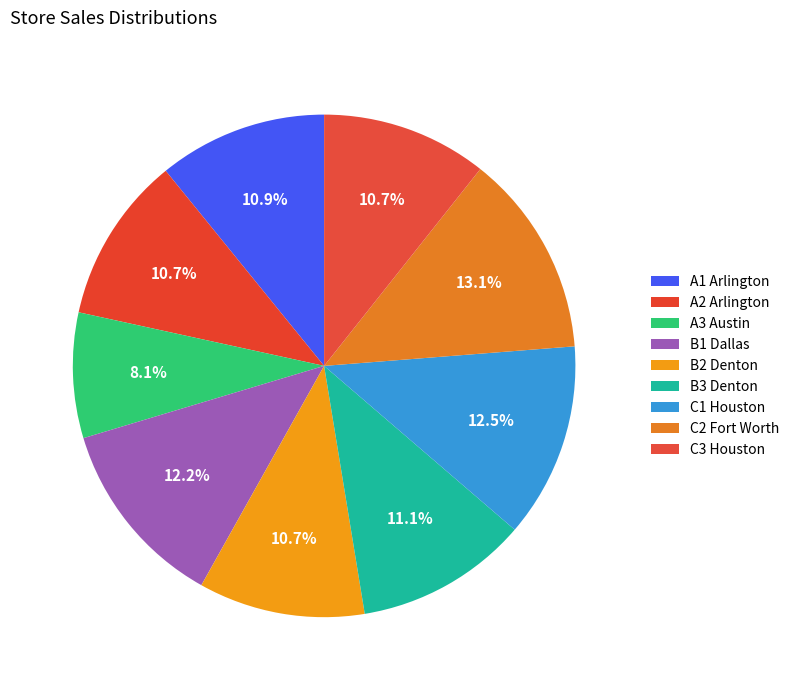

Count the number of slices in the pie.

9